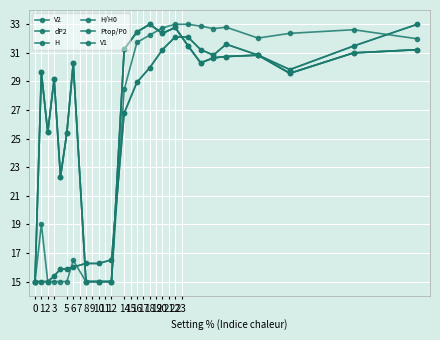

True or false: dP2 and V2 intersect in this chart.

False